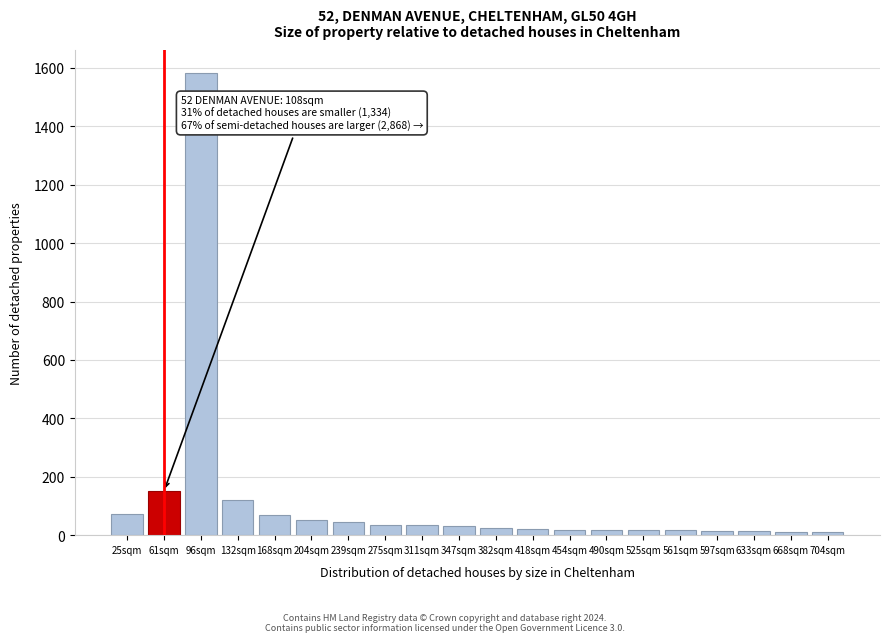

What is the sum of all values?

2358